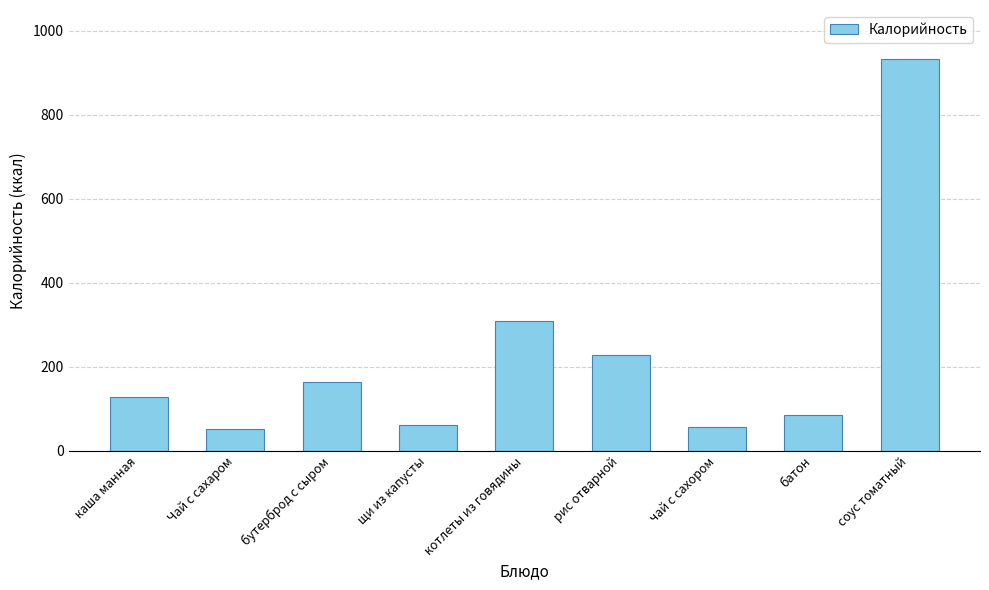

Does the chart contain stacked bars?

No